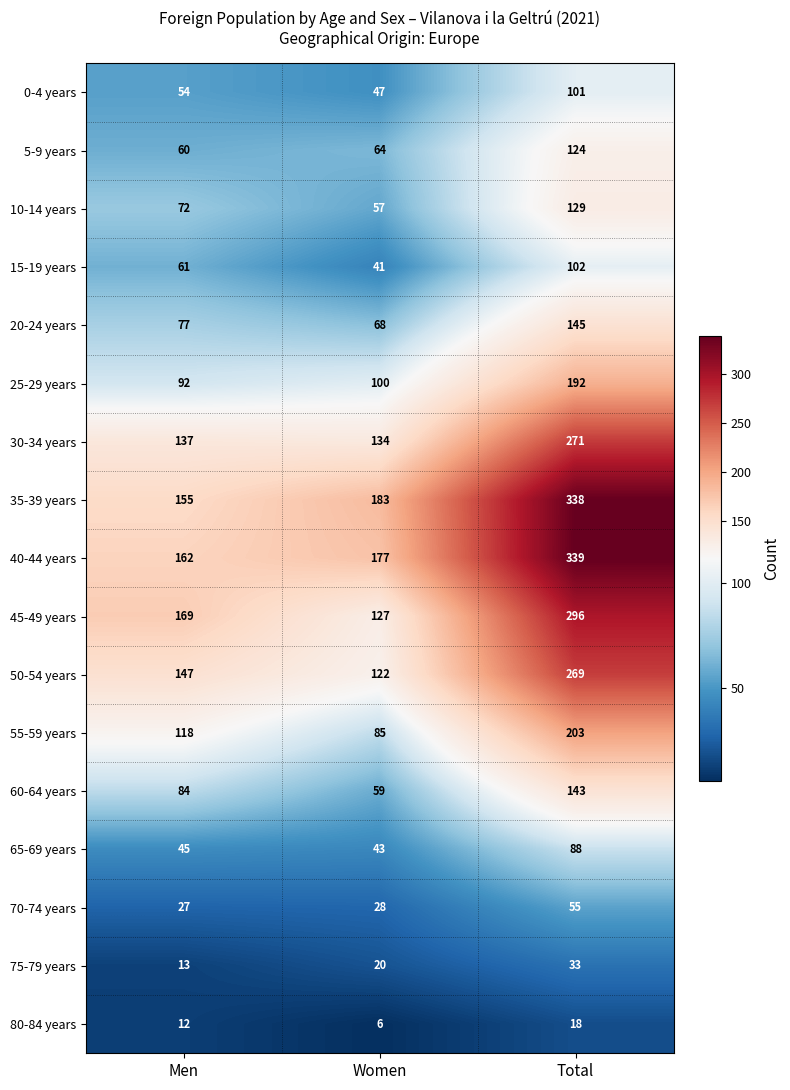

How many series are shown in this chart?

17